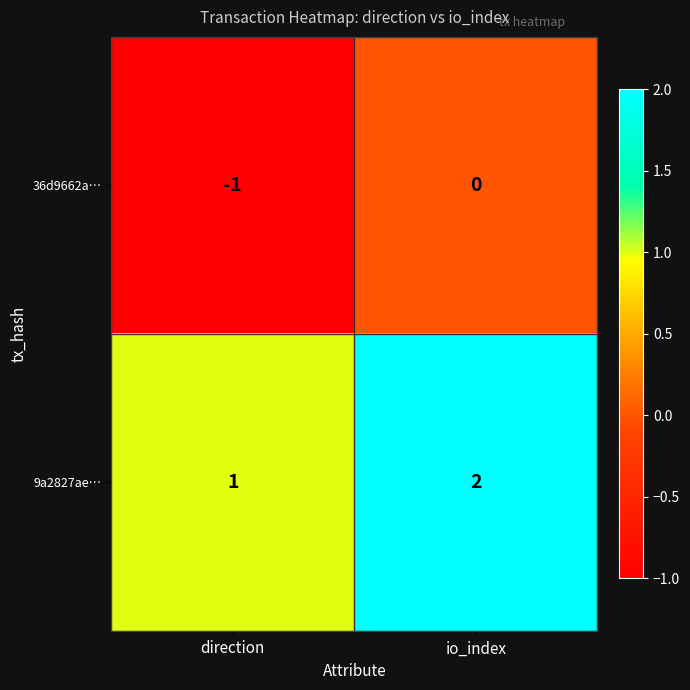

List the series in order of their overall mean, lowest first.

36d9662a…, 9a2827ae…